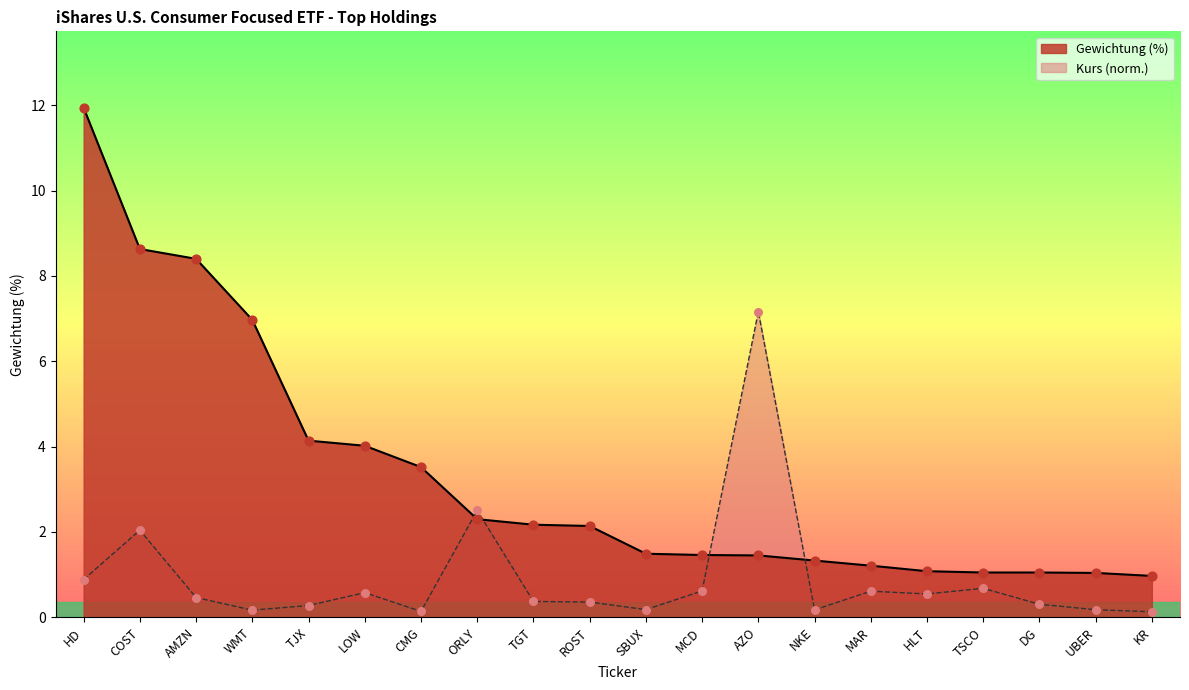

What are all the series names shown in the legend?

Gewichtung (%), Kurs (norm.)